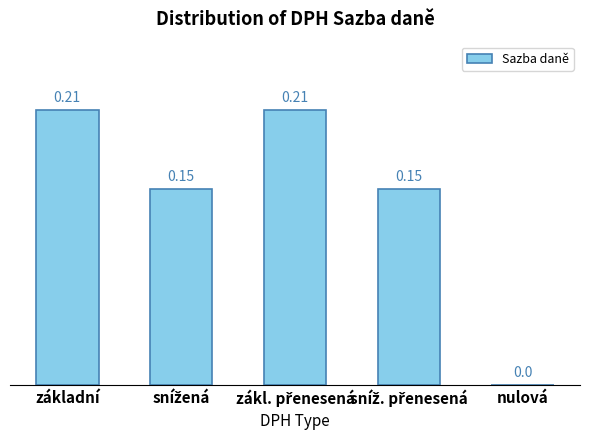

What is the sum of all values?

0.7